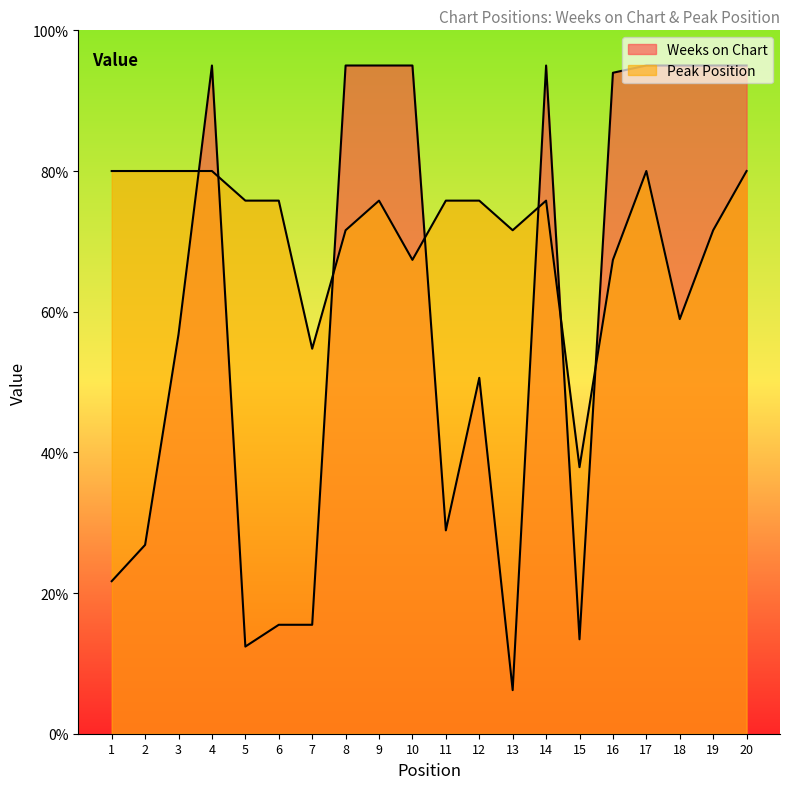

How many intersections are there between Weeks on Chart and Peak Position?

7